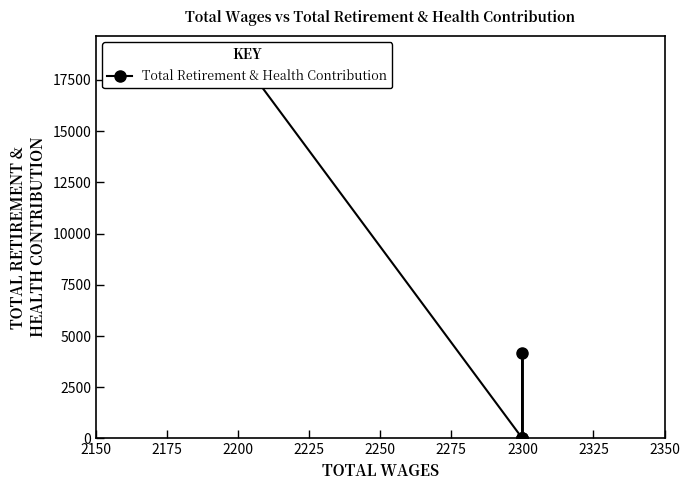

Rank the categories by value from highest to lowest.

2200, 2300, 2300, 2300, 2300